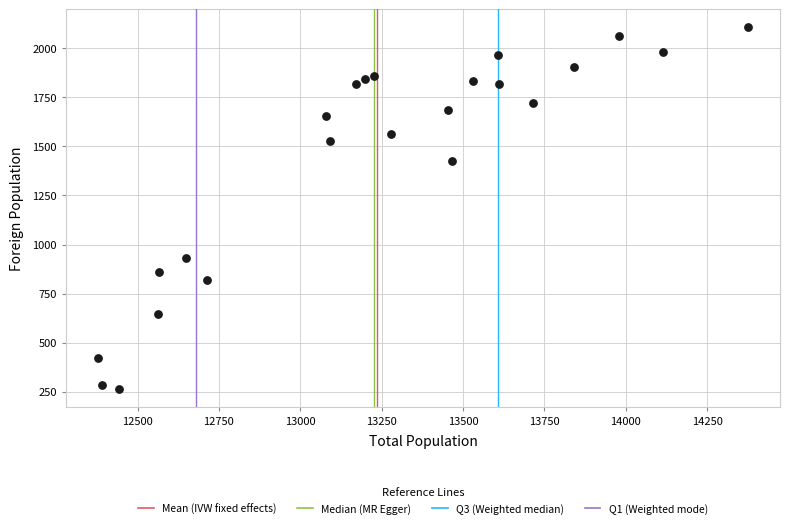

What is the range of X values (max minus min)?

1994